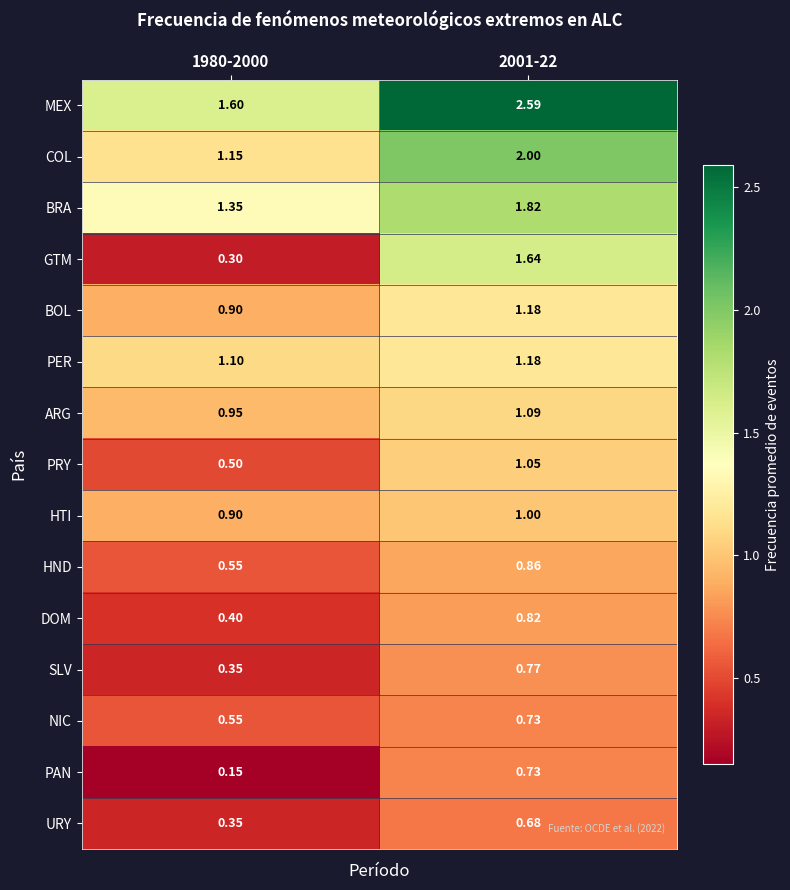

Which series has the largest total across all categories?

MEX